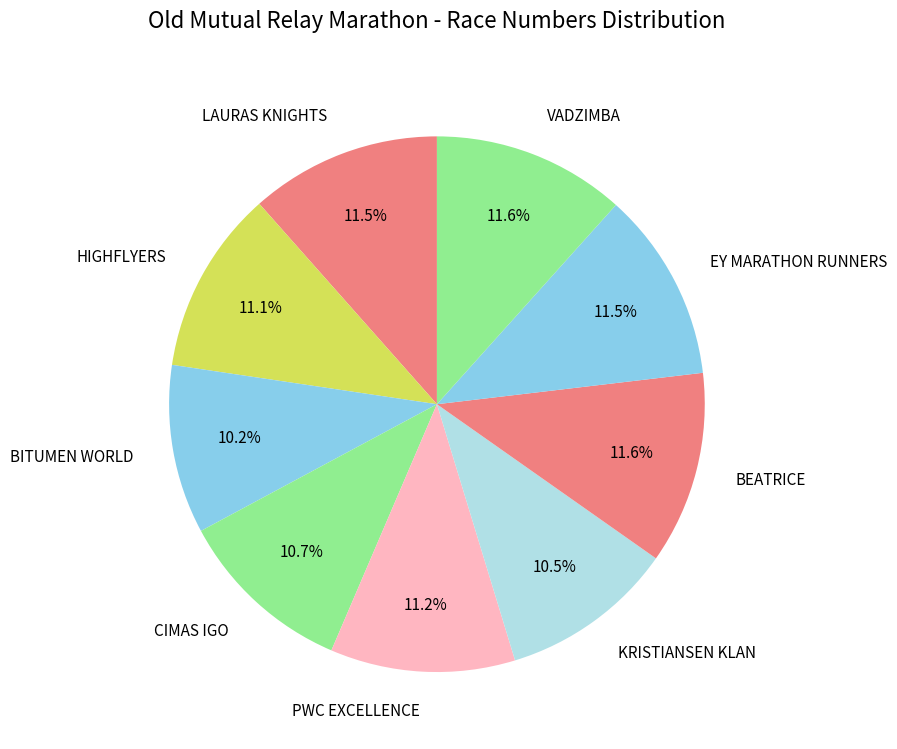

The VADZIMBA slice represents 12% of the pie. True or false?

True